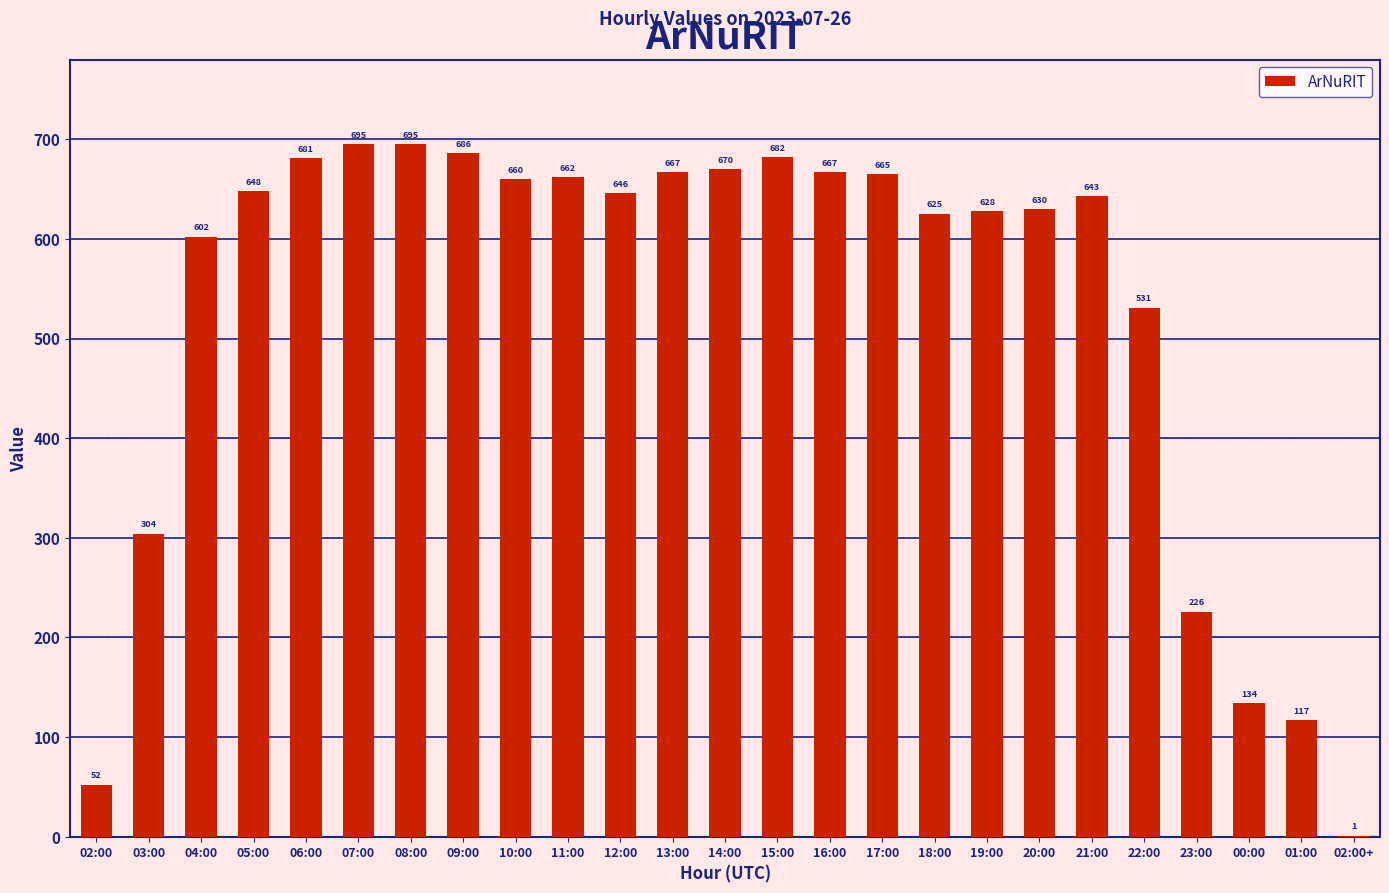

Reading right to left, list all the values displayed in this chart.

1	117	134	226	531	643	630	628	625	665	667	682	670	667	646	662	660	686	695	695	681	648	602	304	52